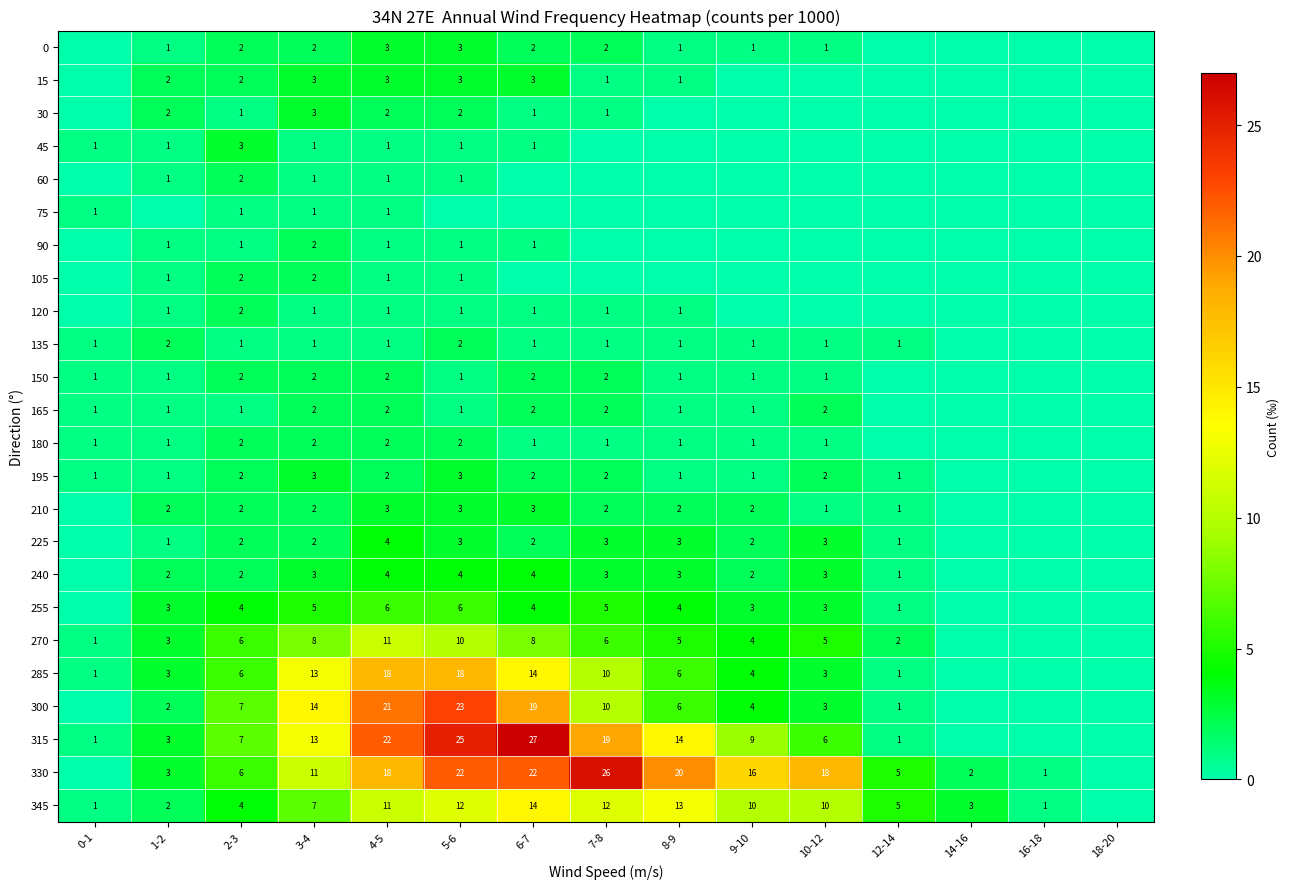

Is the value of 165 at 6-7 greater than the value of 330 at 12-14?

No